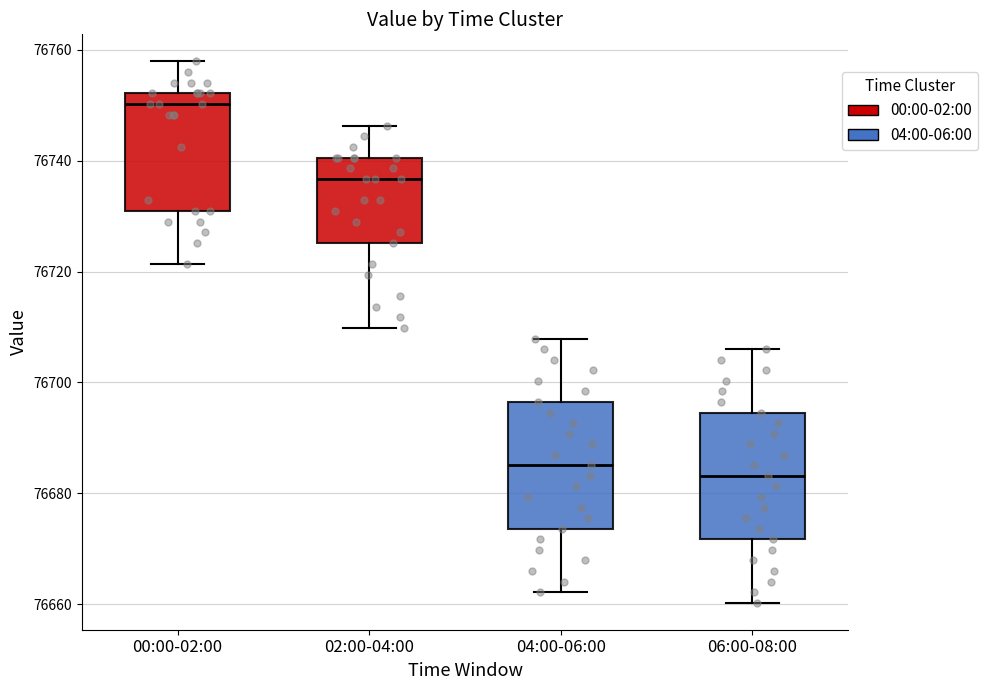

Reading left to right, transcribe this box plot: for each box, give where its median line is, the range the box spans, and where its two whiskers end, as read against the y-axis. The values are not printed on the chart, so give them approximately, as read against the axis.

00:00-02:00: median 76750, box 76730 to 76752, whiskers 76722 to 76758
02:00-04:00: median 76736, box 76726 to 76740, whiskers 76710 to 76746
04:00-06:00: median 76686, box 76674 to 76696, whiskers 76662 to 76708
06:00-08:00: median 76684, box 76672 to 76694, whiskers 76660 to 76706